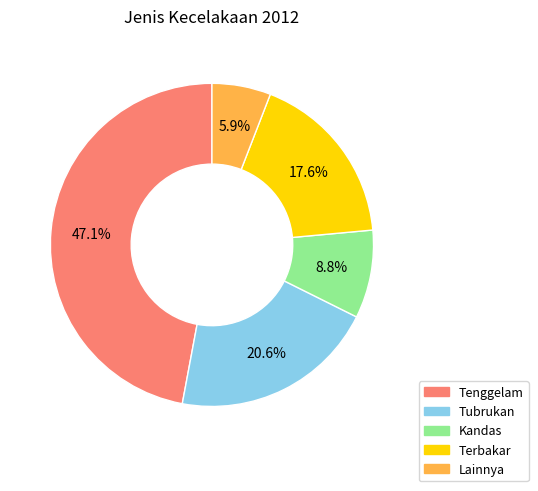

To the nearest percent, what portion does Kandas represent?

9%